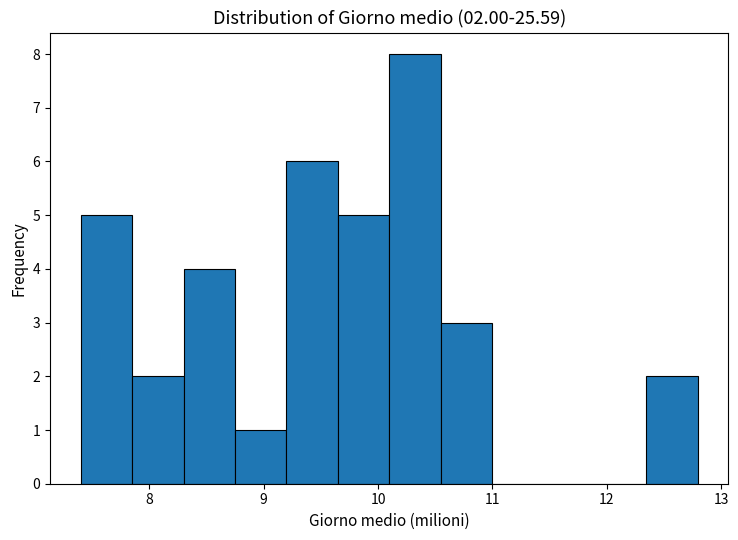

Which range on the x-axis has the tallest bar?

10.1 to 10.5